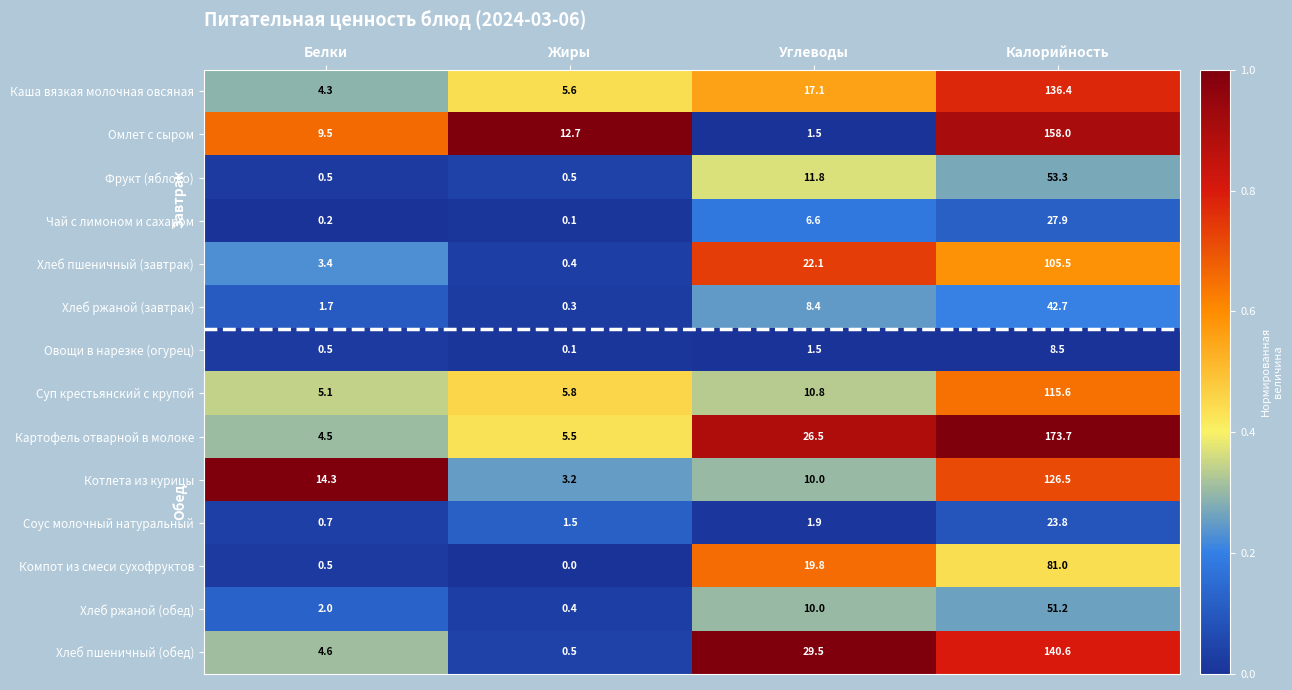

The Хлеб пшеничный (завтрак) series shows 105.5 at Калорийность. True or false?

True